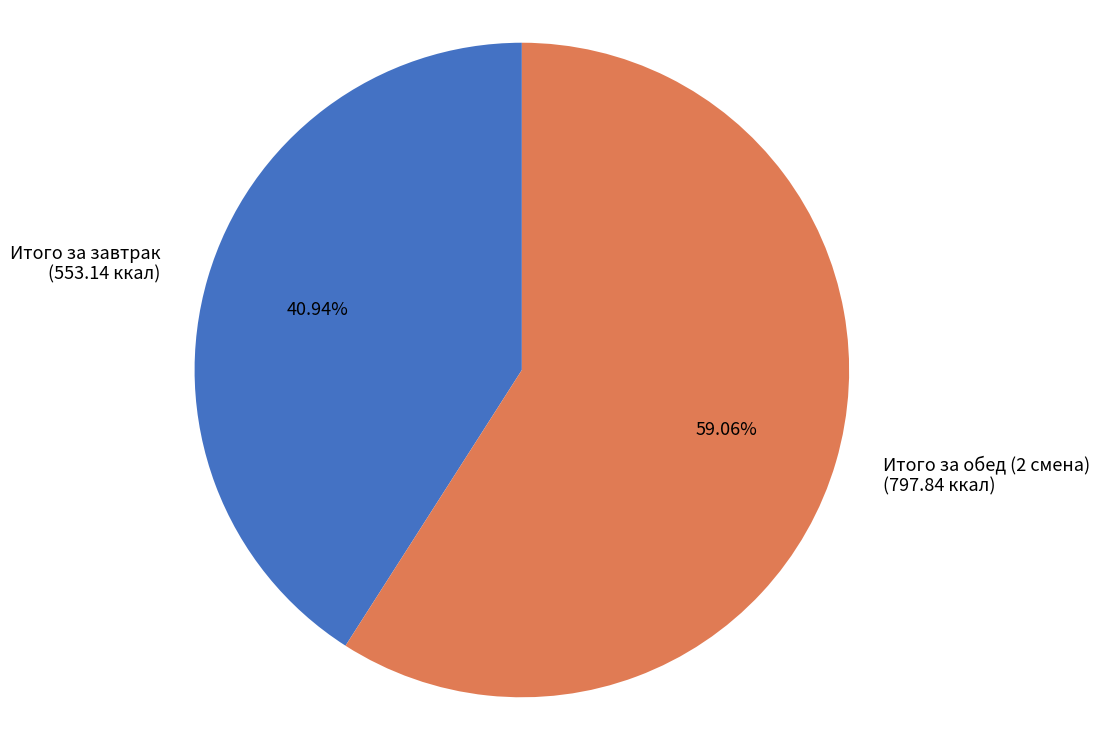

To the nearest percent, what is the combined percentage of Итого за обед (2 смена) and Итого за завтрак?

100%